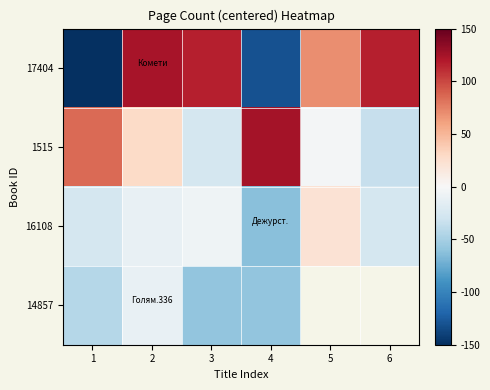

At how many categories does at least one series exceed 61?

6